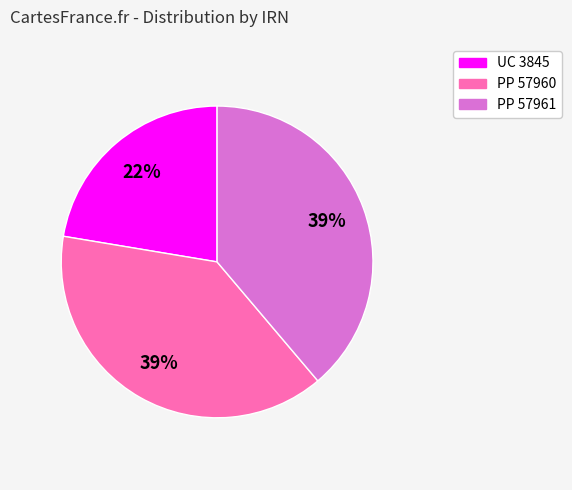

Which slice is the smallest?

UC 3845